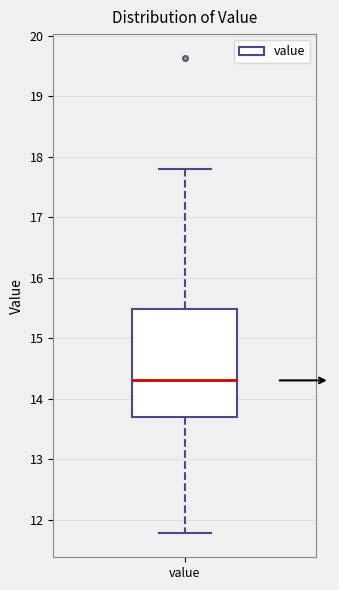

Read this box plot against the y-axis: the position of the median line, the range covered by the box, and the ends of both whiskers. The values are not printed on the chart, so give them approximately, as read against the axis.

median 14.3, box 13.7 to 15.5, whiskers 11.8 to 17.8